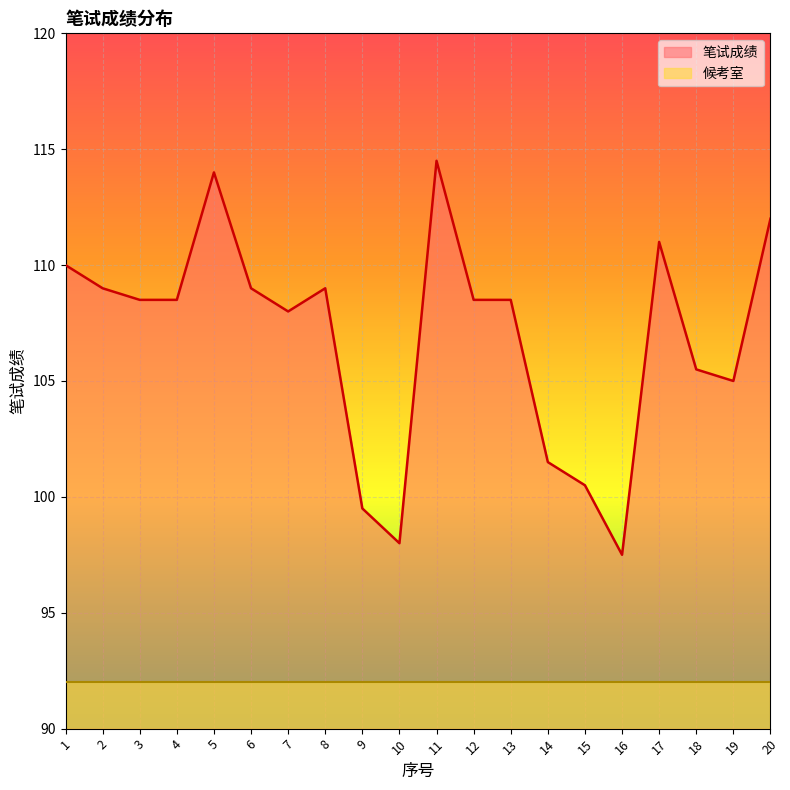

Rank the categories by value from lowest to highest.

16, 10, 9, 15, 14, 19, 18, 7, 3, 4, 12, 13, 2, 6, 8, 1, 17, 20, 5, 11